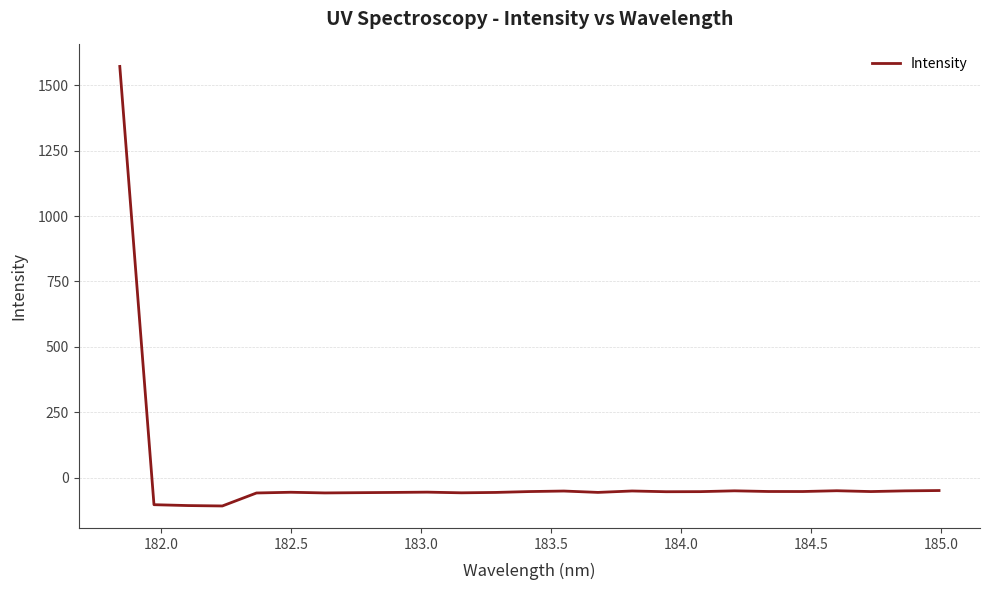

What is the difference between the maximum and minimum values?

1681.1